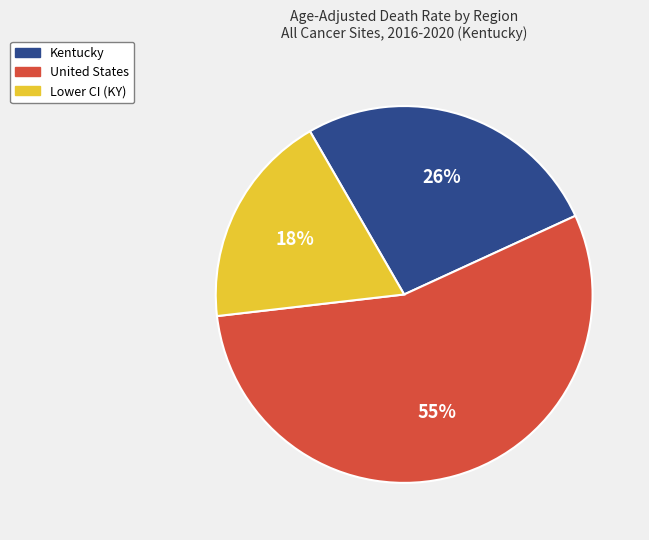

To the nearest percent, what is the average slice percentage?

33%